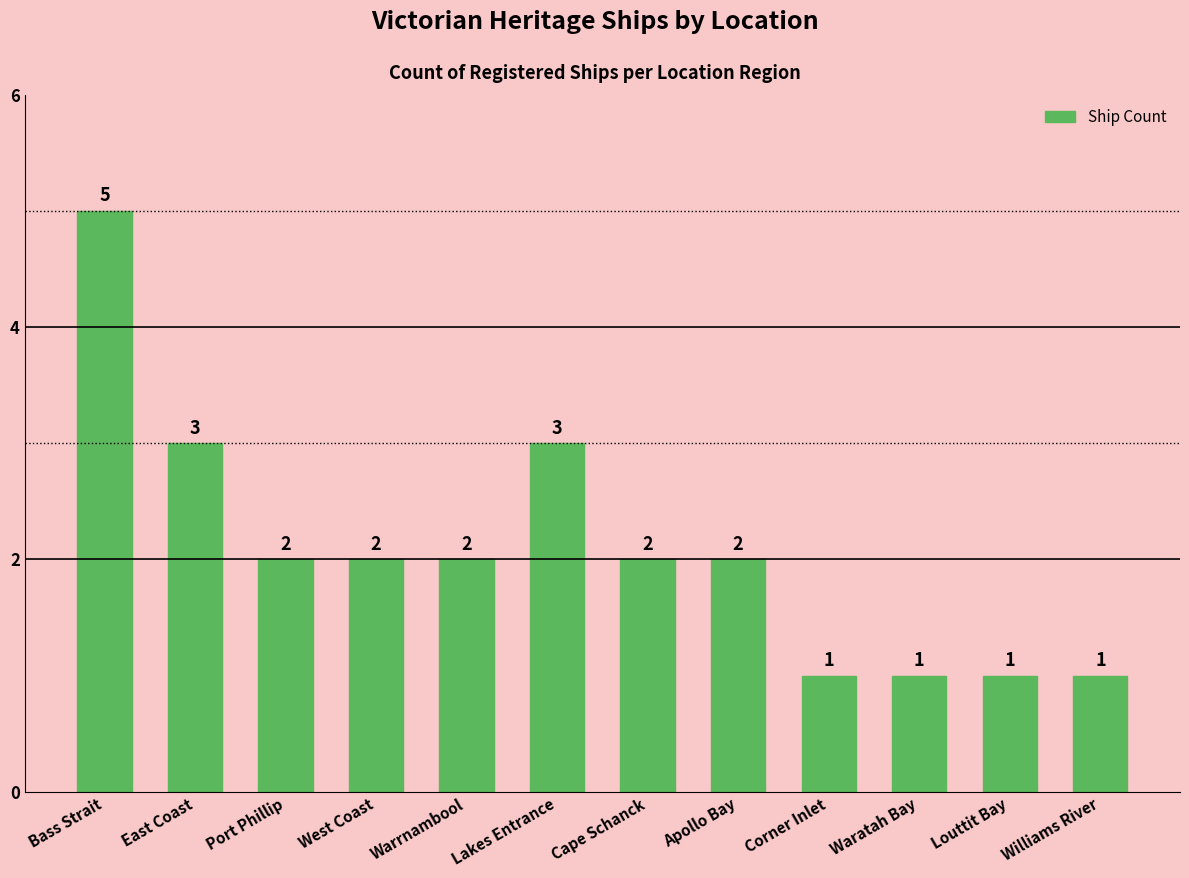

What is the label of the 10th bar from the right?

Port Phillip